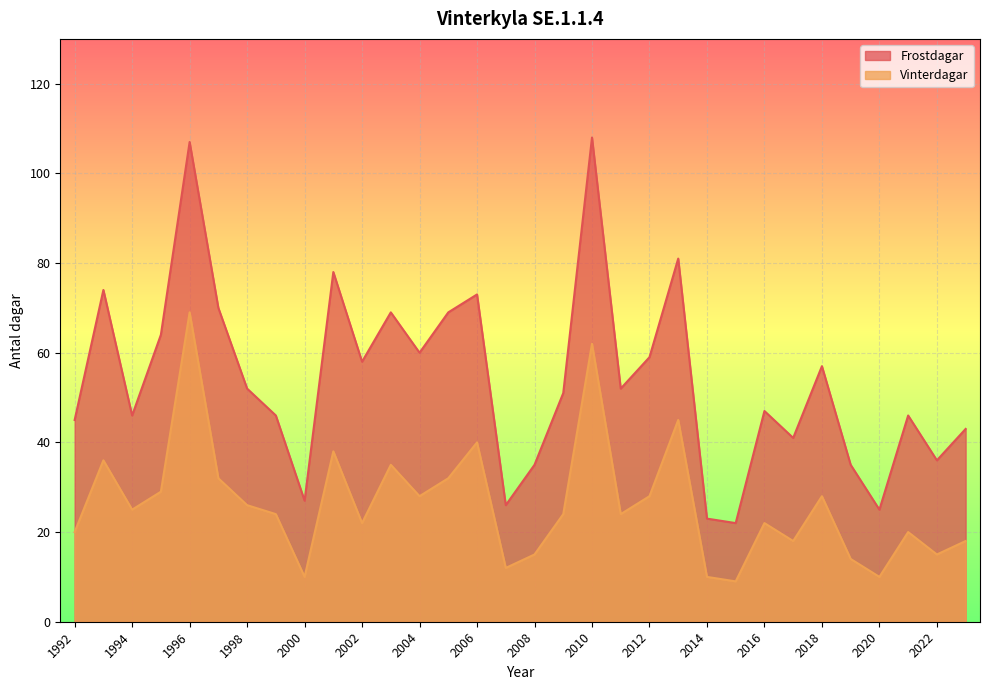

Rank the series by their maximum value, from lowest to highest.

Vinterdagar, Frostdagar